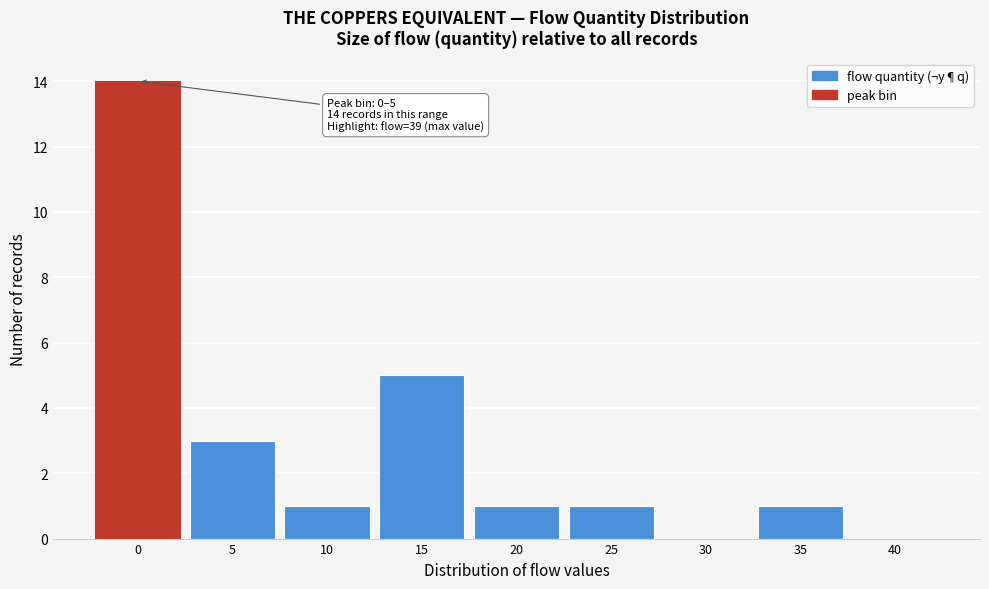

Reading left to right, extract all data points from this chart.

0=14	5=3	10=1	15=5	20=1	25=1	30=0	35=1	40=0